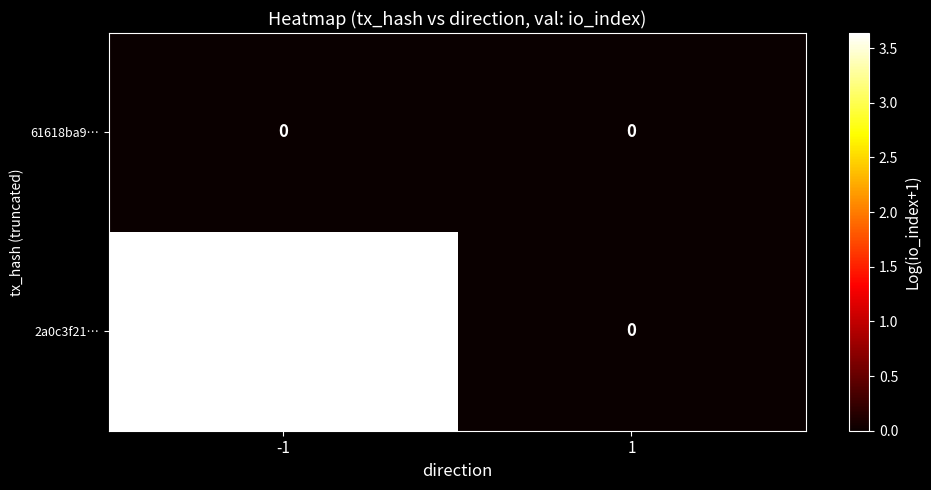

What is the maximum value shown in the chart?

37